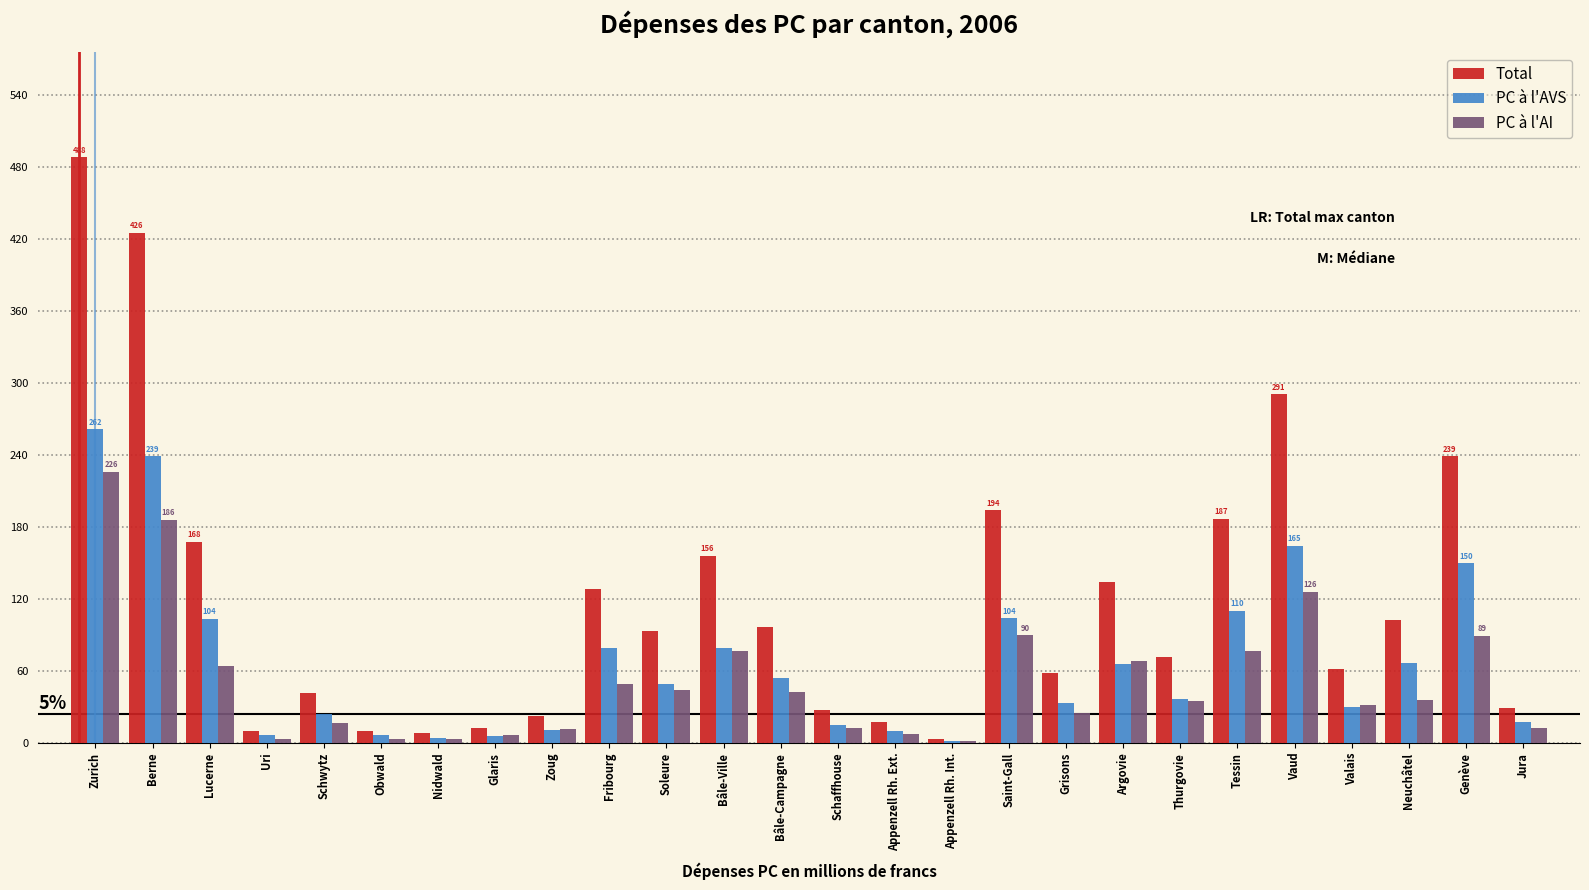

What is the sum of all Total values?

3080.3